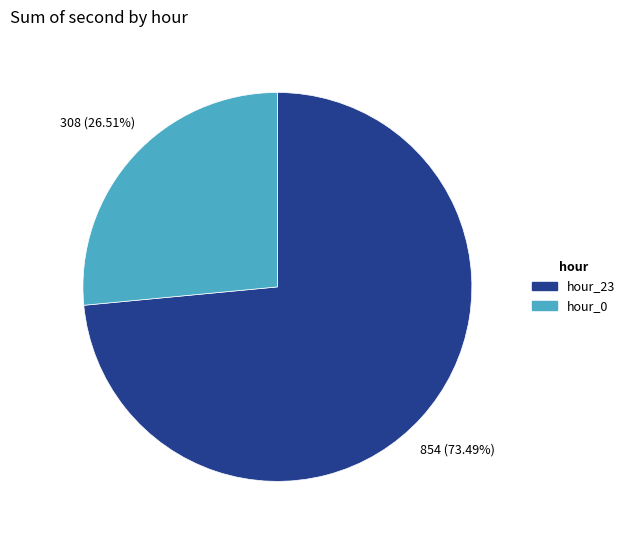

To the nearest percent, what is the average slice percentage?

50%